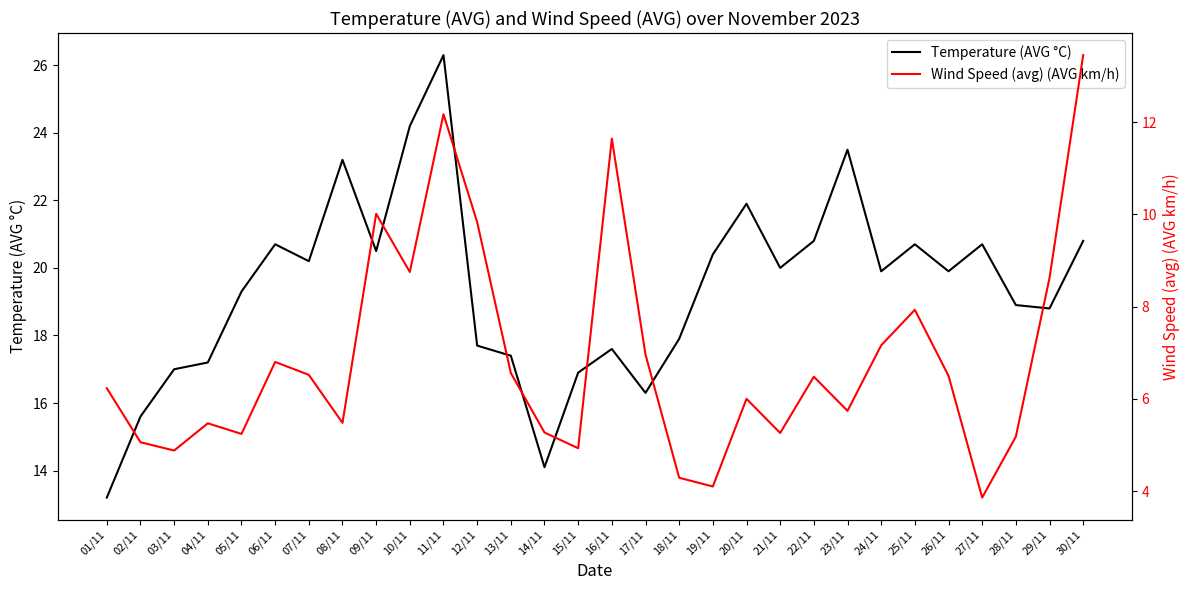

How many interior local valleys does the Temperature (AVG °C) series have?

8